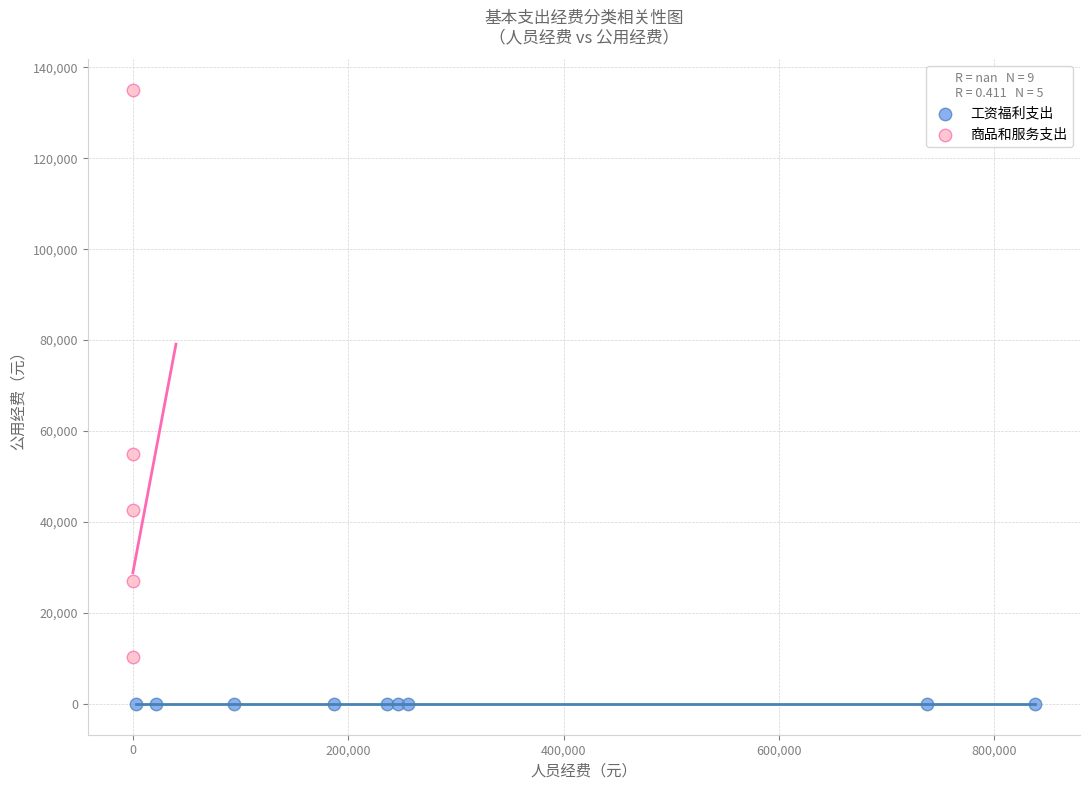

Which series contains the highest Y value?

商品和服务支出